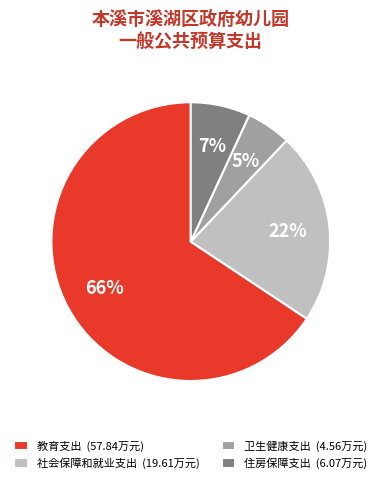

How many segments does this pie chart have?

4